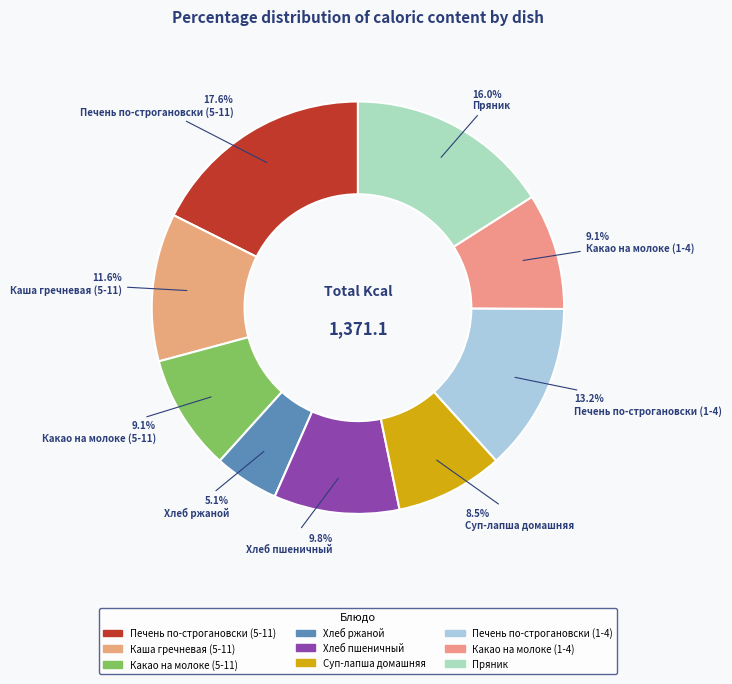

Count the number of slices in the pie.

9